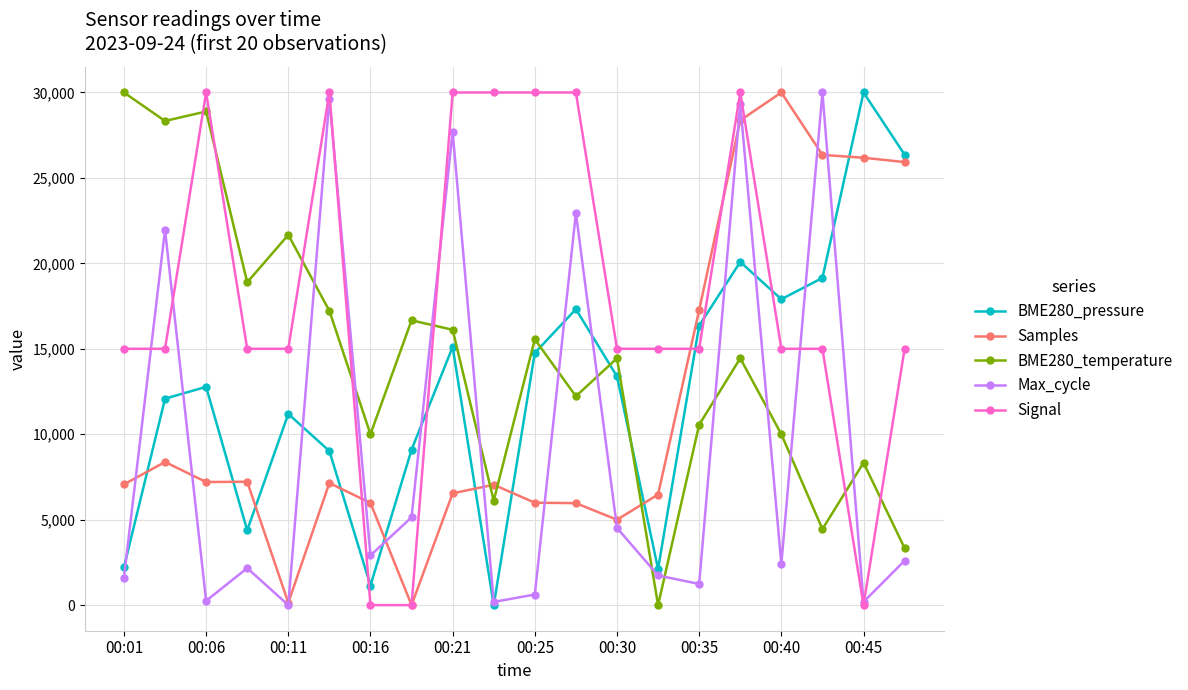

What is the value of the Samples point at the 11th from the left?

5992.5